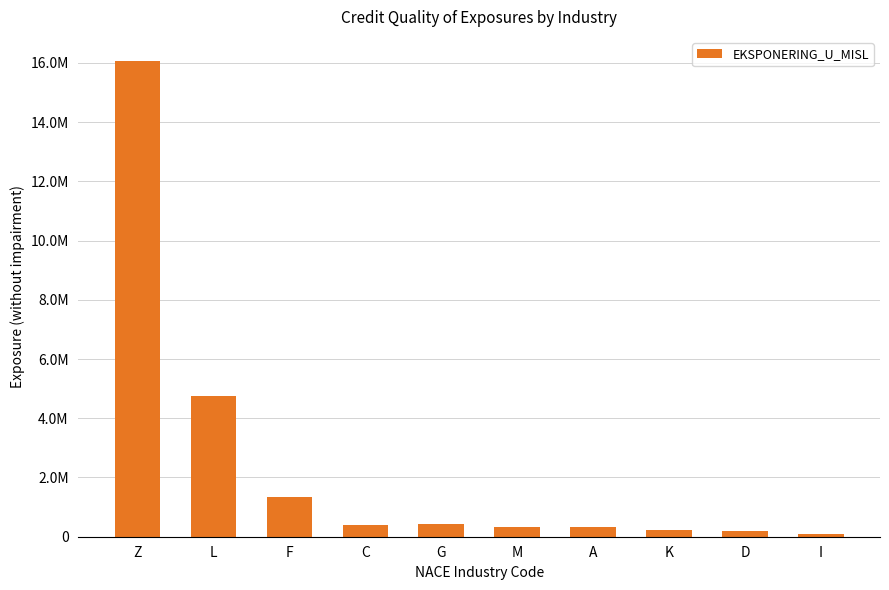

Between G and I, which is larger?

G